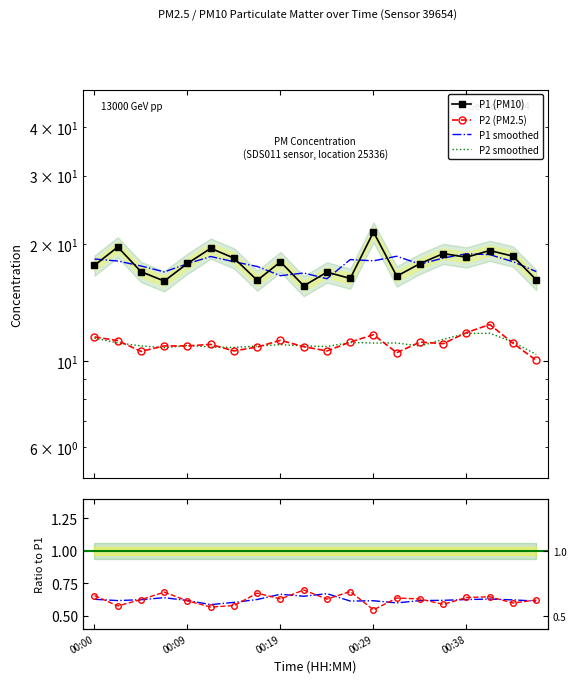

What is the approximate value of smoothed ratio at 00:29?

0.6